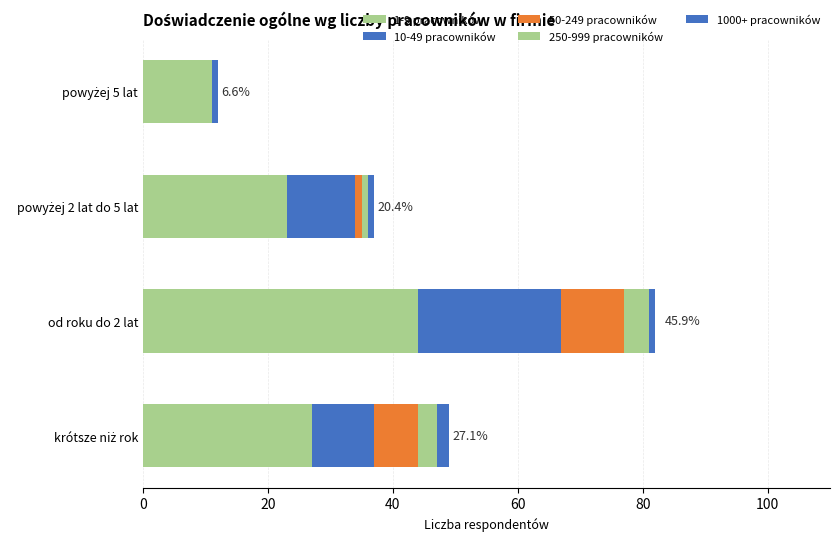

Reading left to right, list all the values displayed in this chart.

1-9 pracowników: 27	44	23	11
10-49 pracowników: 10	23	11	1
50-249 pracowników: 7	10	1	0
250-999 pracowników: 3	4	1	0
1000+ pracowników: 2	1	1	0